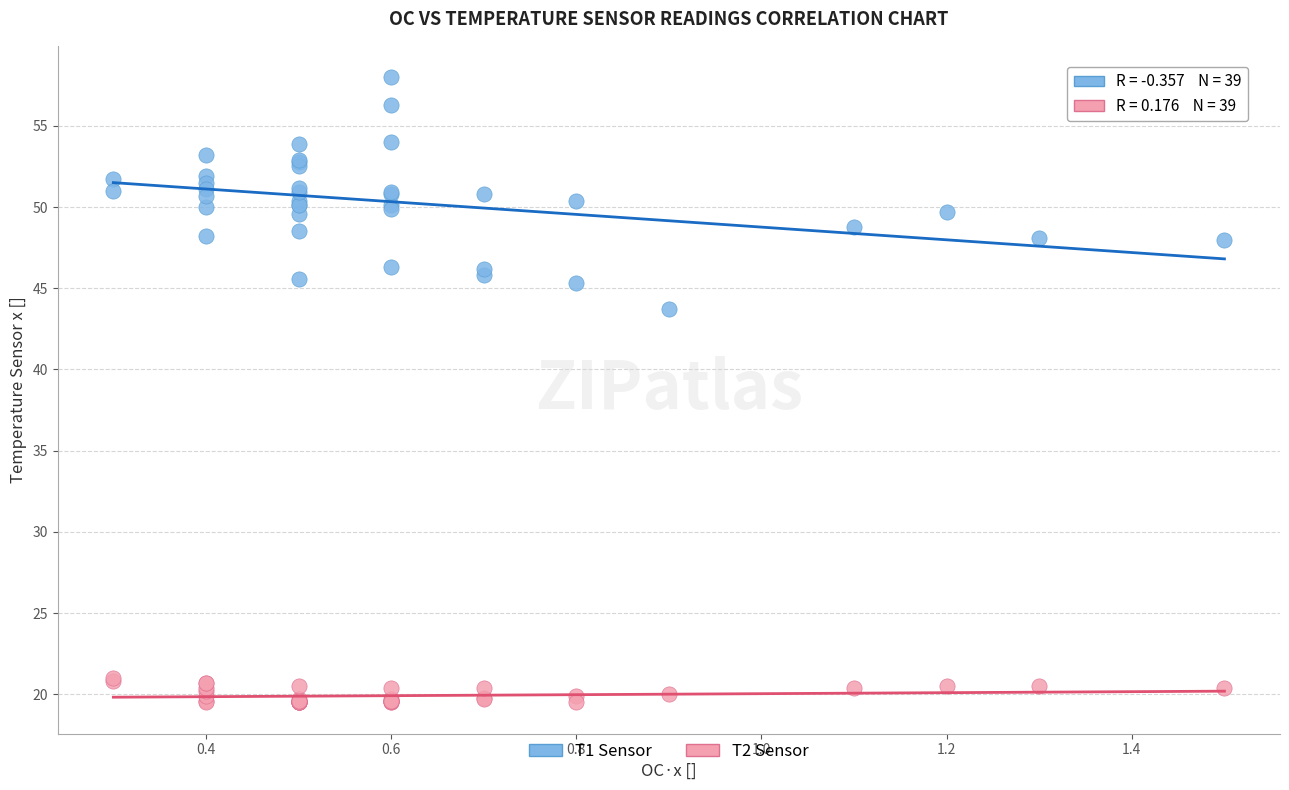

Across all series, what Y value is closest to 38?

43.7